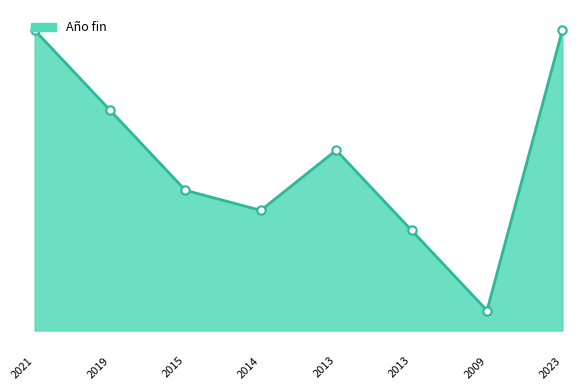

The value at 2023 is 2023. True or false?

True